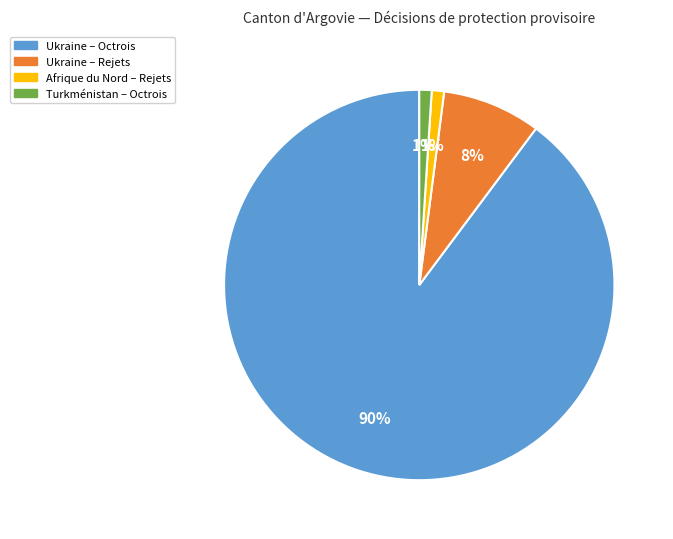

True or false: Ukraine – Rejets accounts for 22% of the total.

False